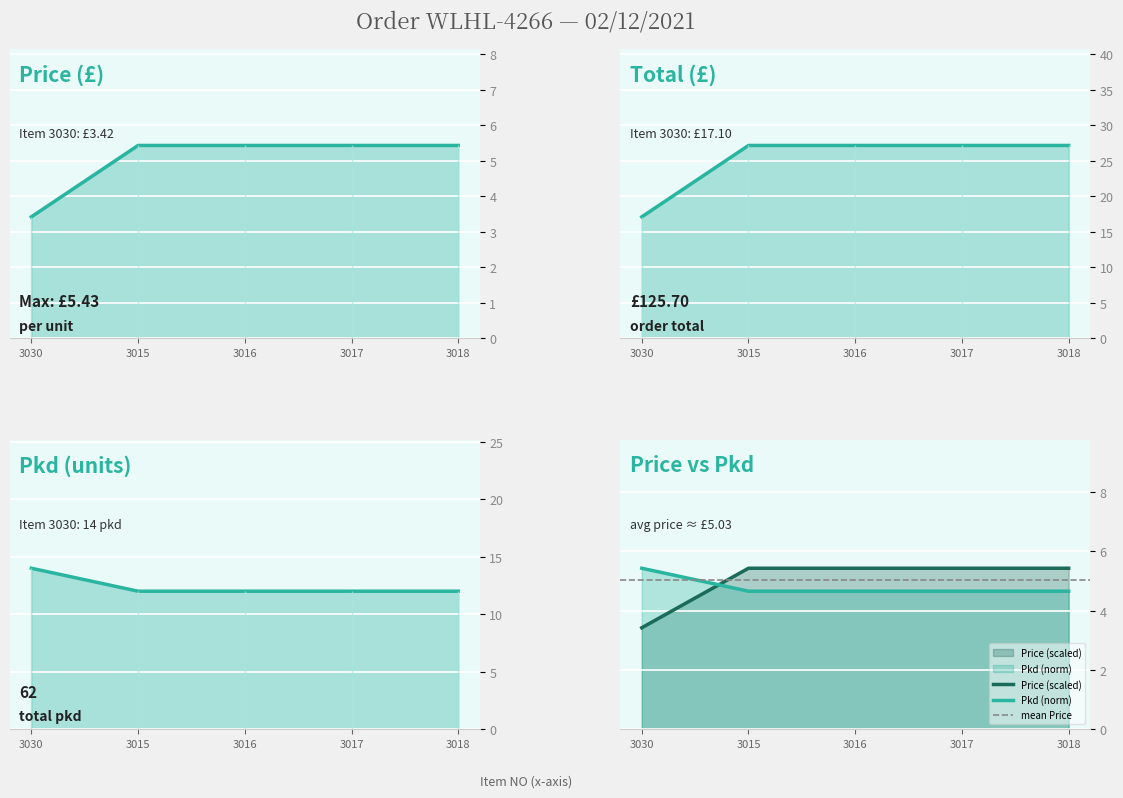

How many data points does each series have?

5